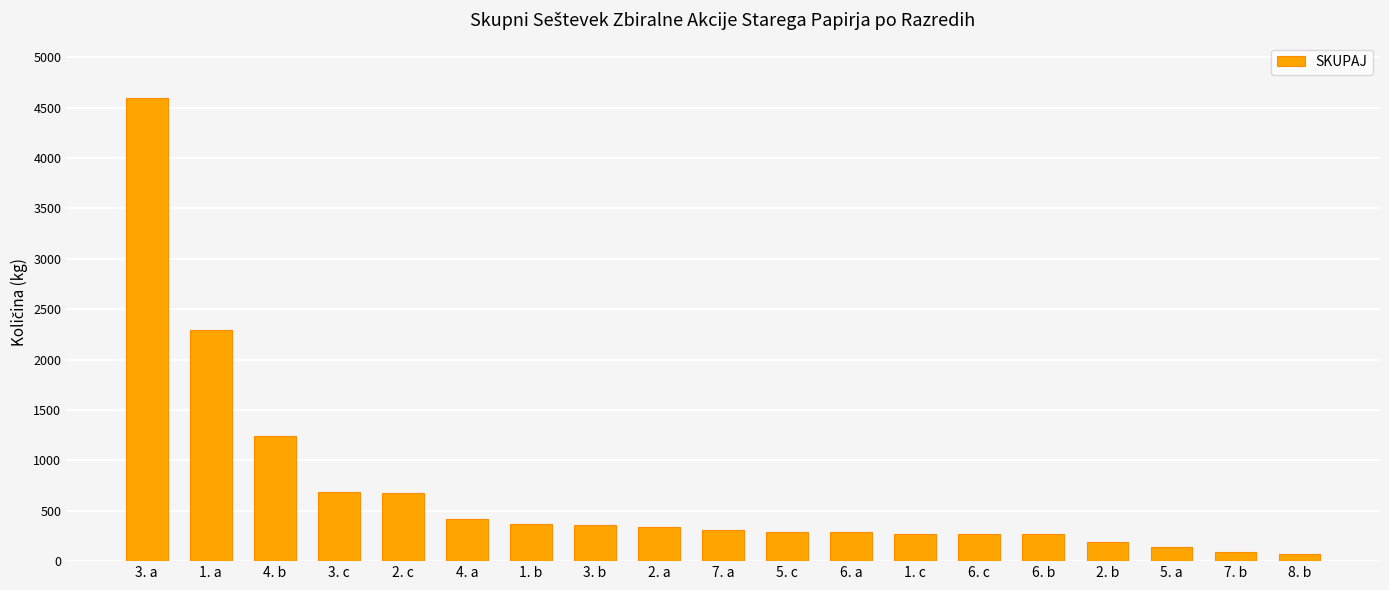

Which category has the highest value across all series?

3. a